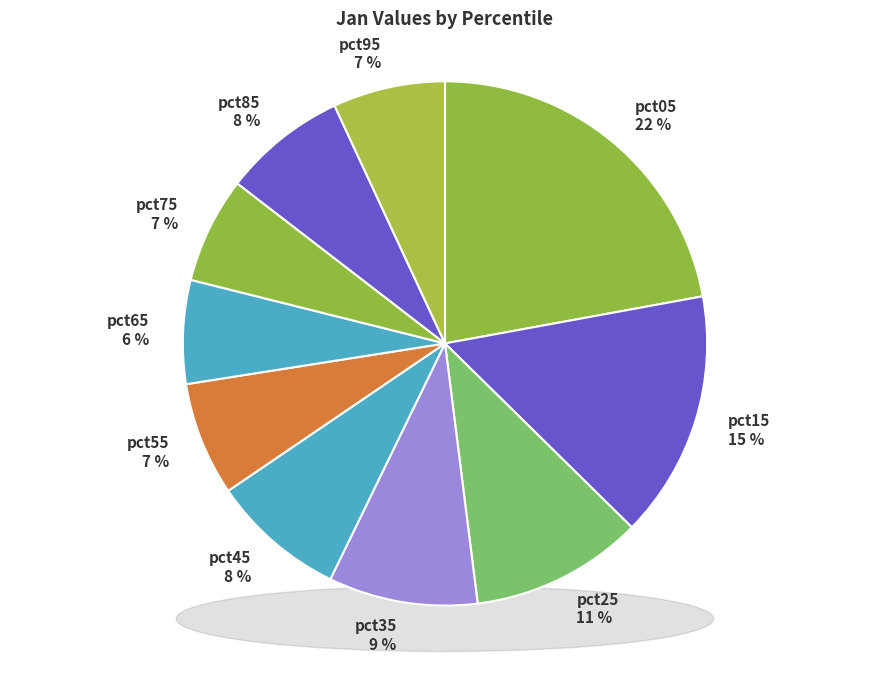

How many slices are in this pie chart?

10